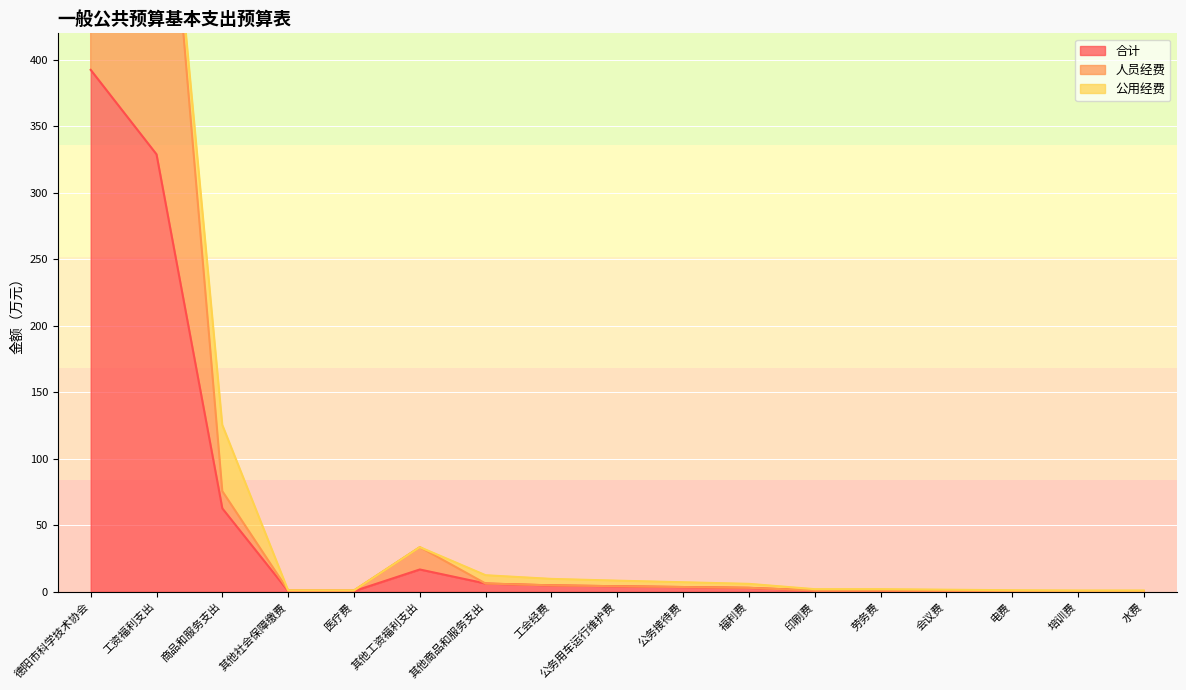

True or false: 合计 and 人员经费 intersect in this chart.

False